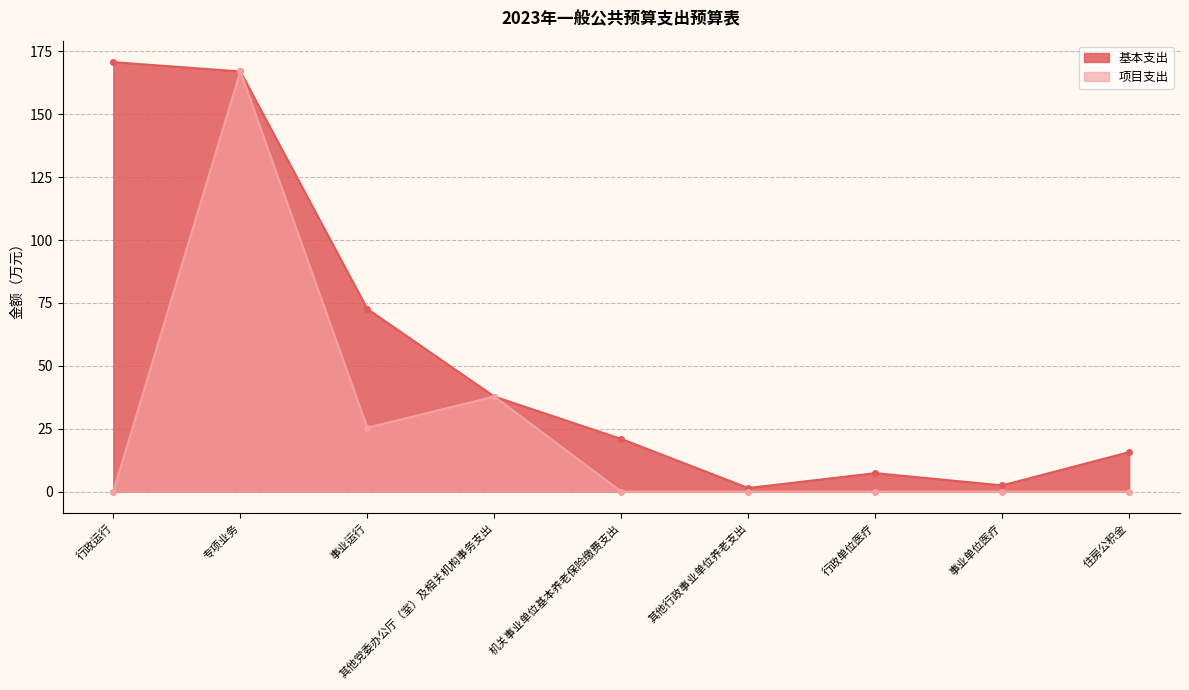

List the series in order of their overall mean, highest first.

基本支出, 项目支出